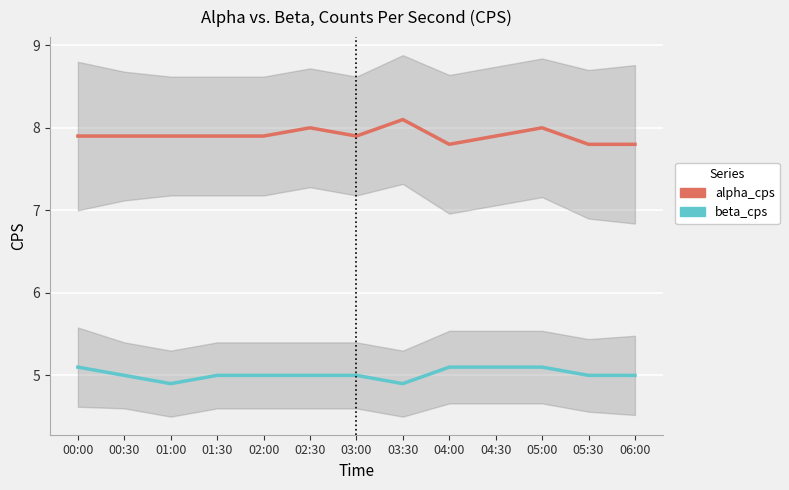

True or false: alpha_cps and beta_cps cross at least once.

False